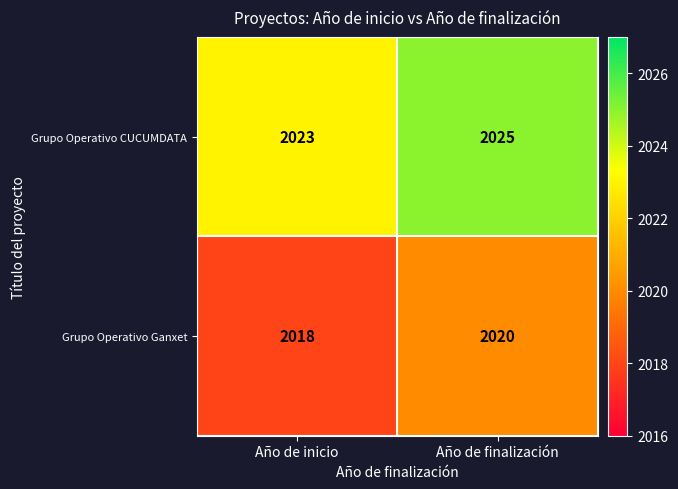

At Año de finalización, list the series in order from smallest to largest.

Grupo Operativo Ganxet, Grupo Operativo CUCUMDATA